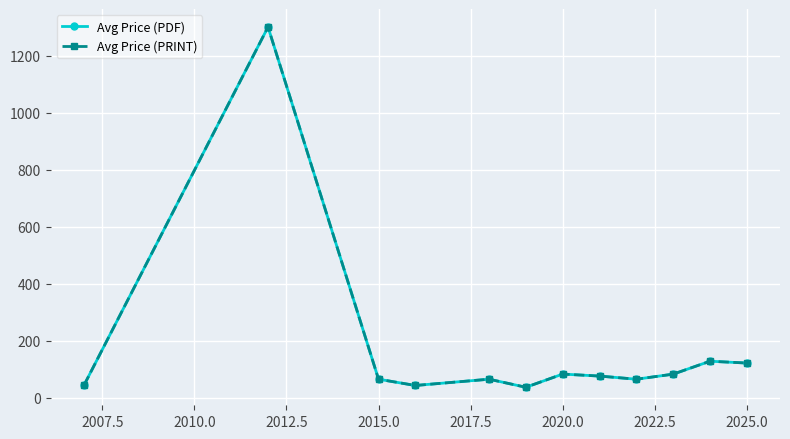

Does the chart have visible grid lines?

Yes